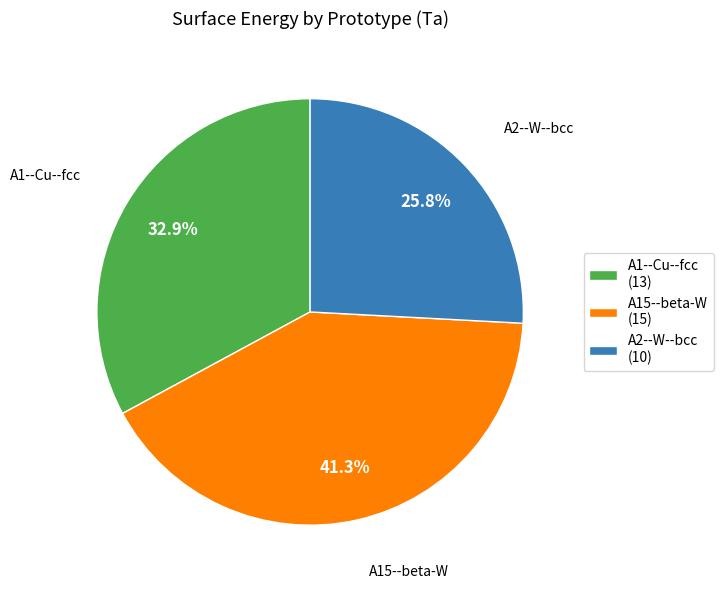

What percentage is the A1--Cu--fcc slice, to the nearest percent?

33%